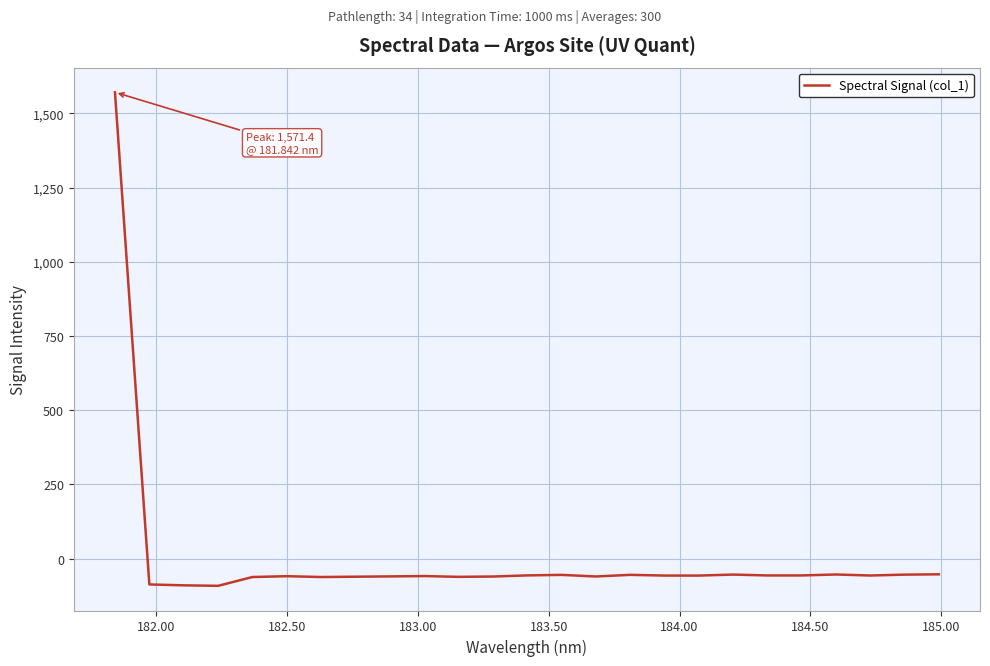

What is the average value?

3.6